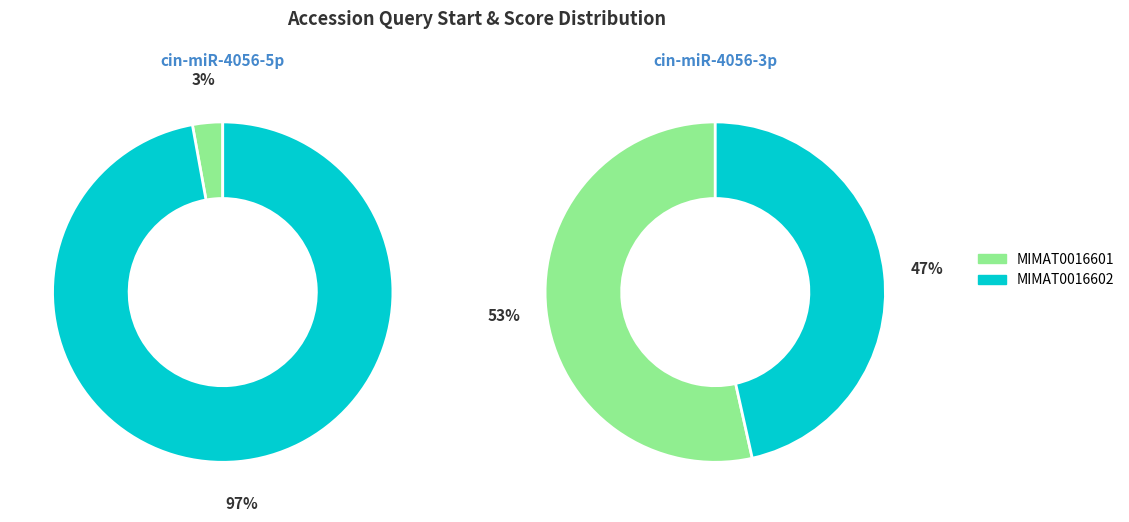

Rank the categories by value from highest to lowest.

MIMAT0016602, MIMAT0016601